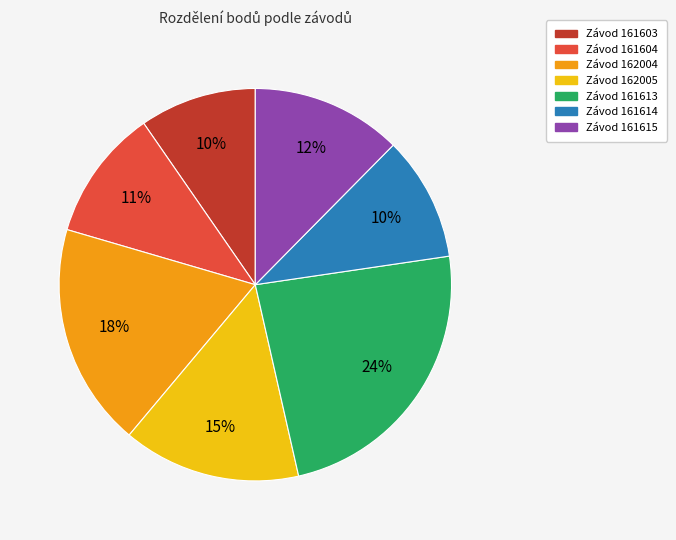

Does any single category account for the majority?

No